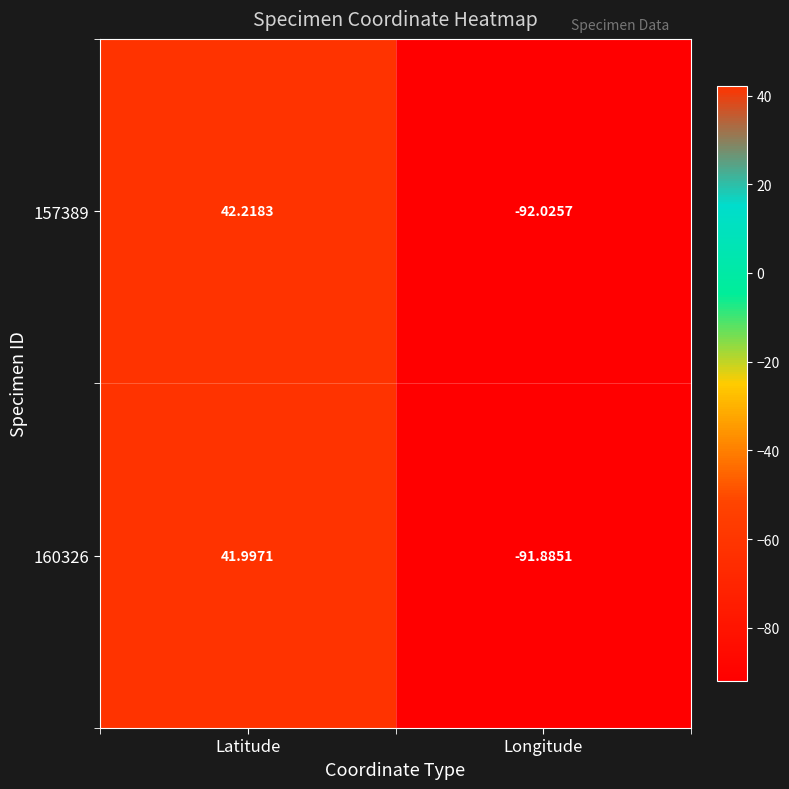

List the labels in order of 157389 value, smallest first.

Longitude, Latitude